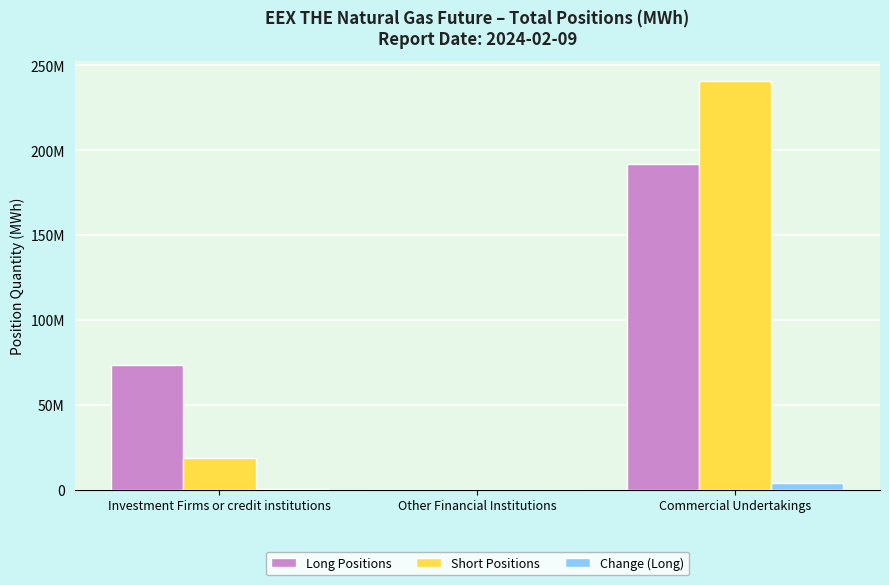

At which category is the sum across all series the highest?

Commercial Undertakings